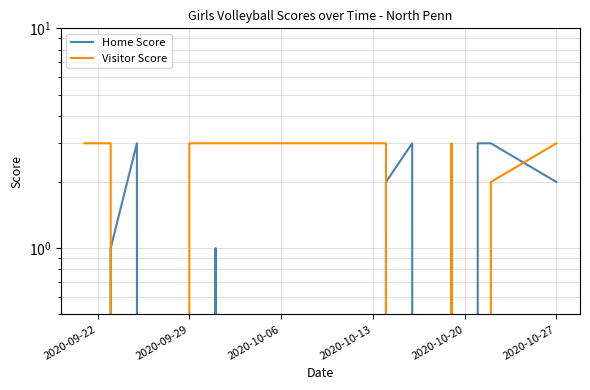

Which series has the widest spread of values?

Home Score